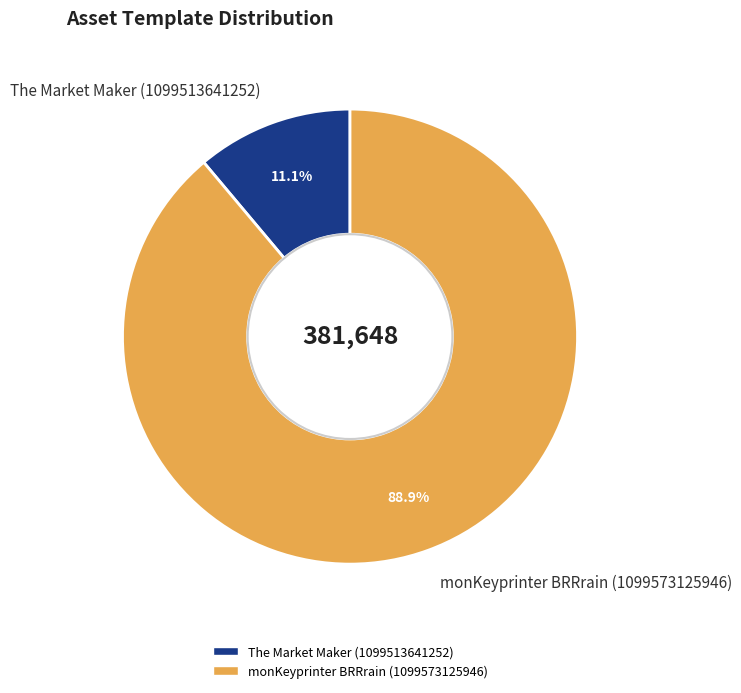

Is monKeyprinter BRRrain (1099573125946) the majority of the pie?

Yes